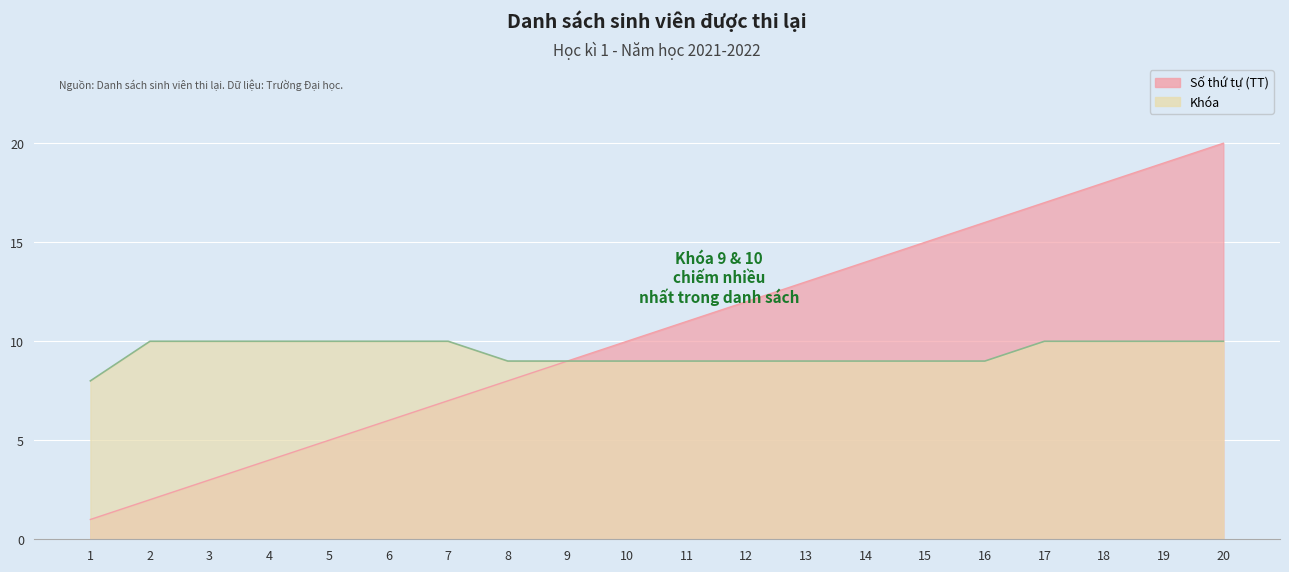

At how many categories does at least one series exceed 5?

20